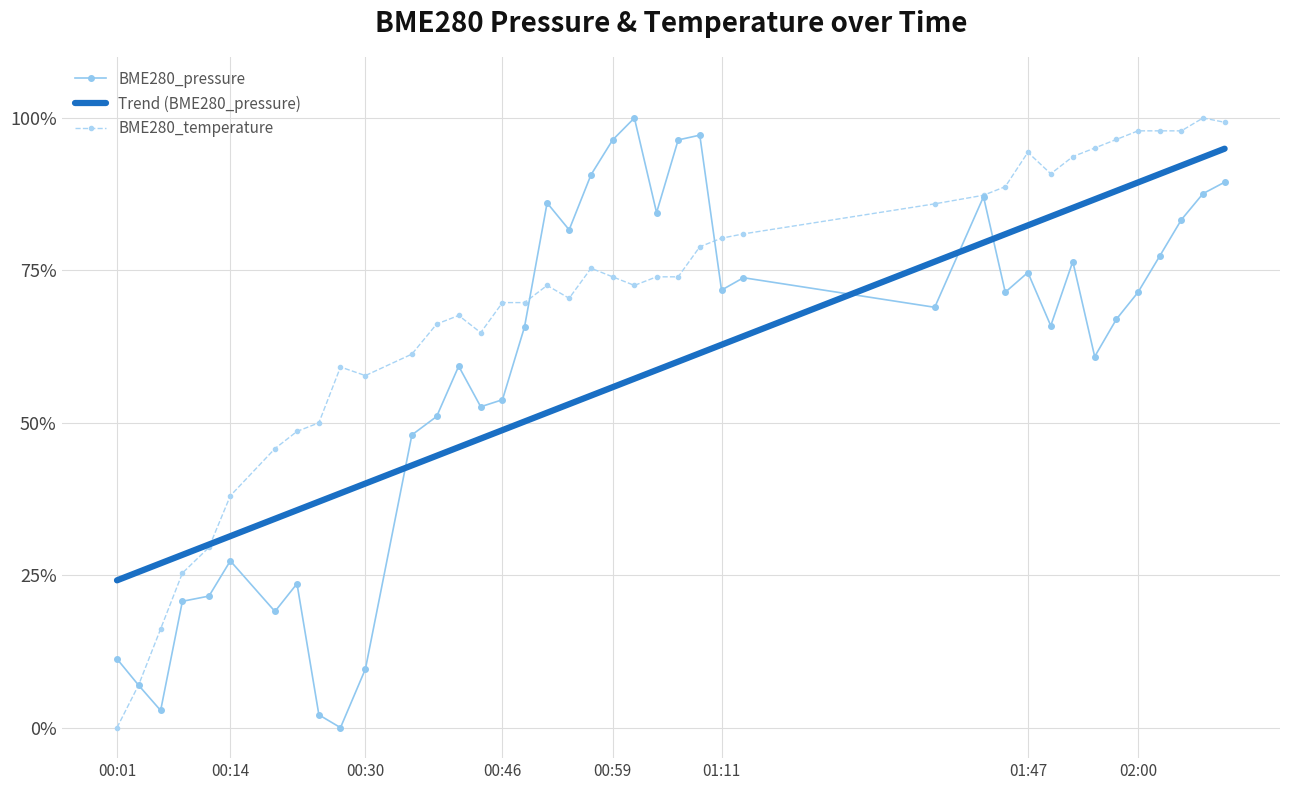

What is the maximum value for BME280_pressure?

100.0